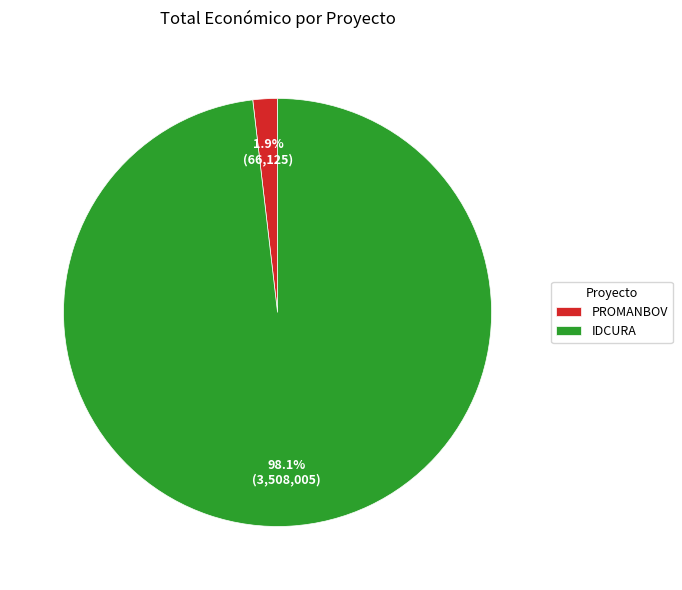

Between IDCURA and PROMANBOV, which is larger?

IDCURA